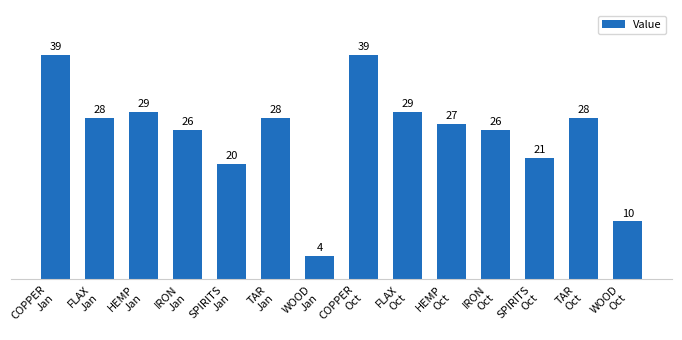

What is the value of the 13th bar from the left?

28